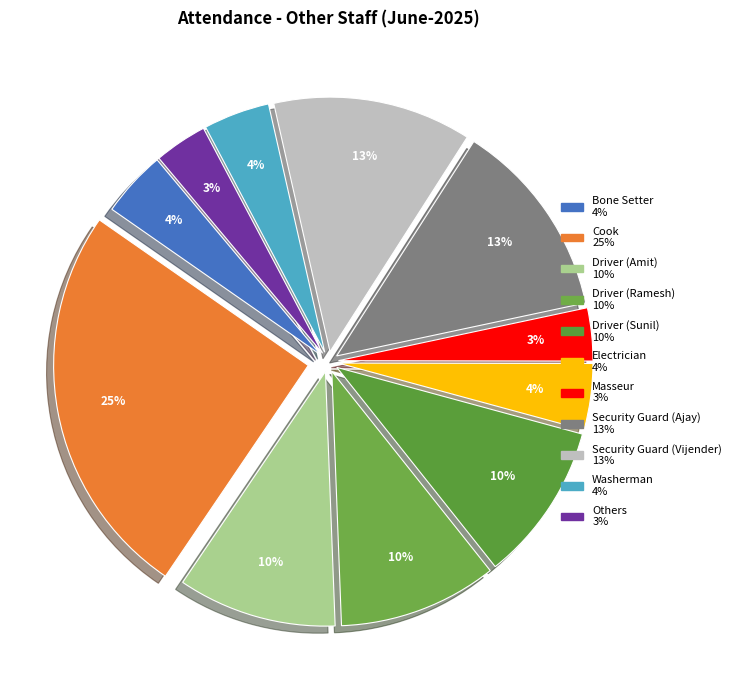

Is there a majority slice in this chart?

No